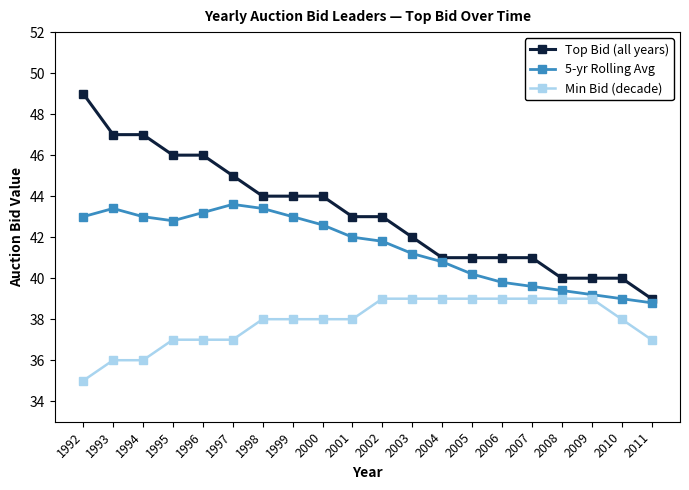

The Top Bid (all years) series shows 46.0 at 1996. True or false?

True